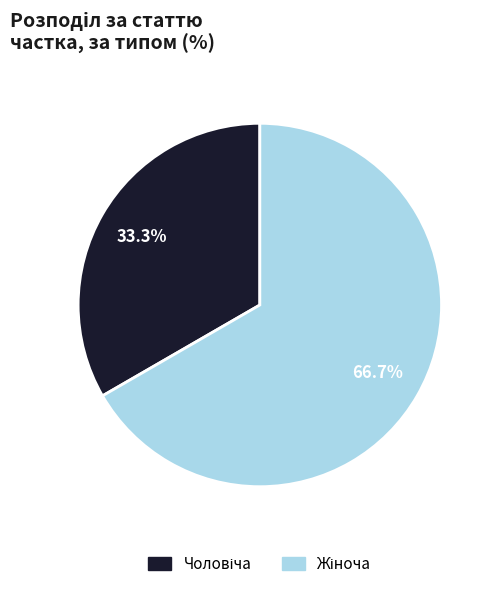

Is there a majority slice in this chart?

Yes